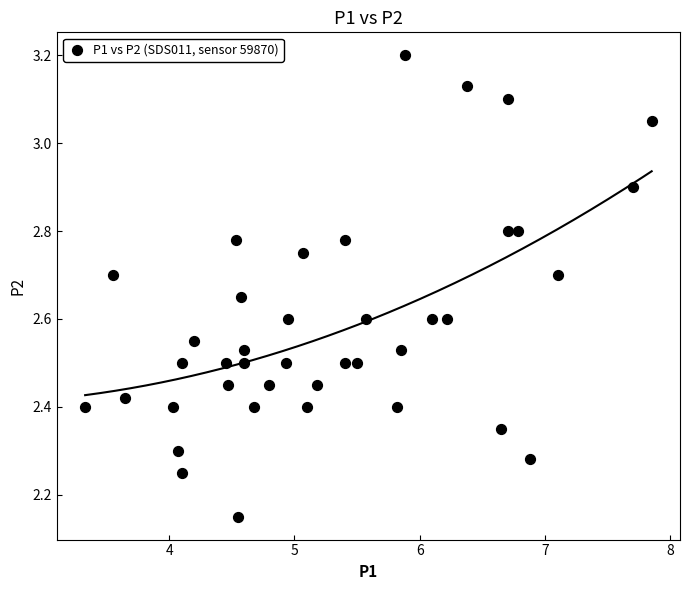

What is the range of X values (max minus min)?

4.5